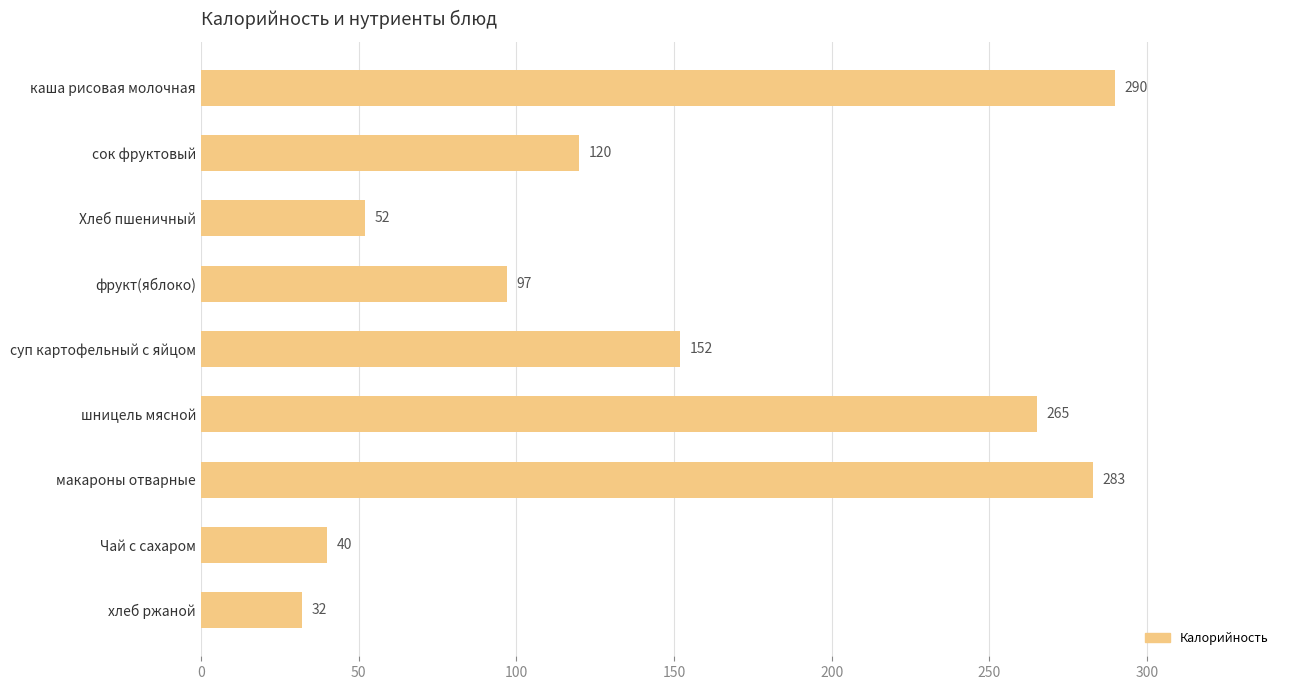

What is the value of the 1st bar from the top?

290